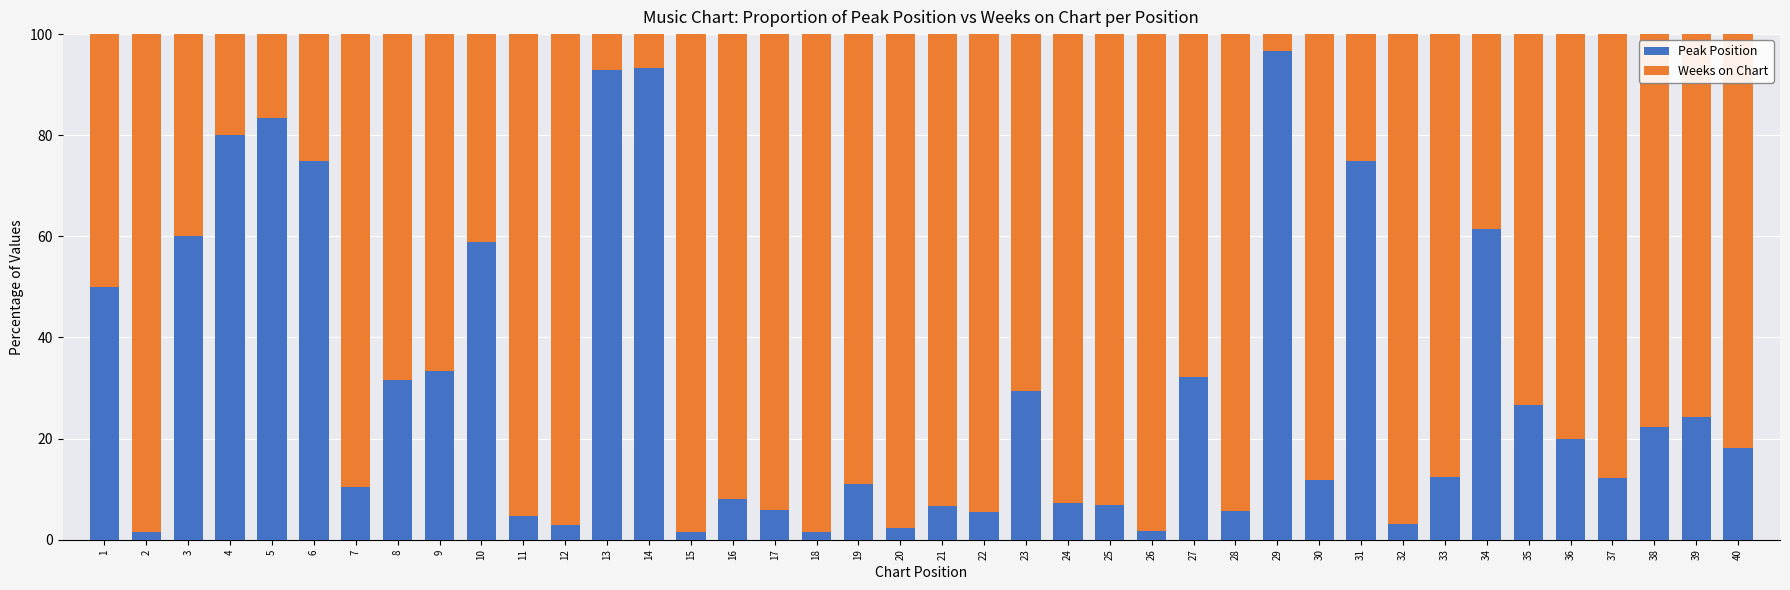

At which label does Peak Position reach its peak?

29